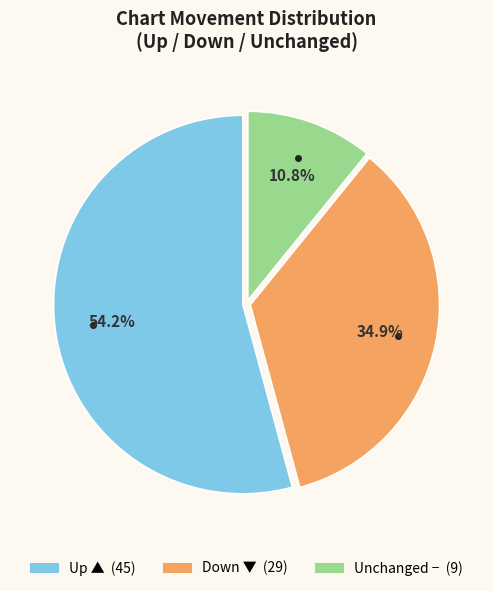

Does any single category account for the majority?

Yes